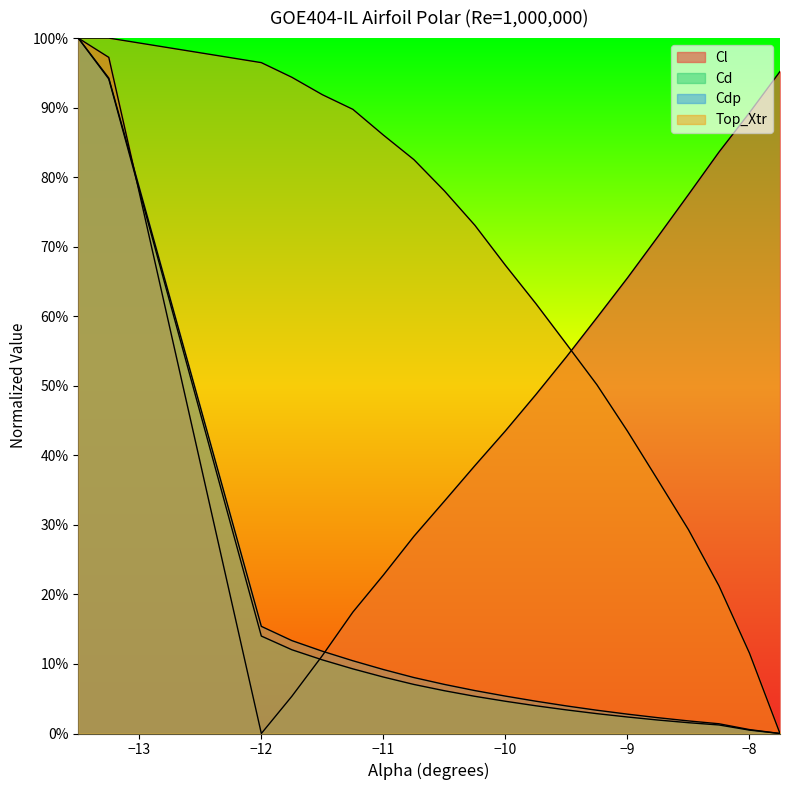

Is it true that Cd equals 0.0 at -8.25?

False